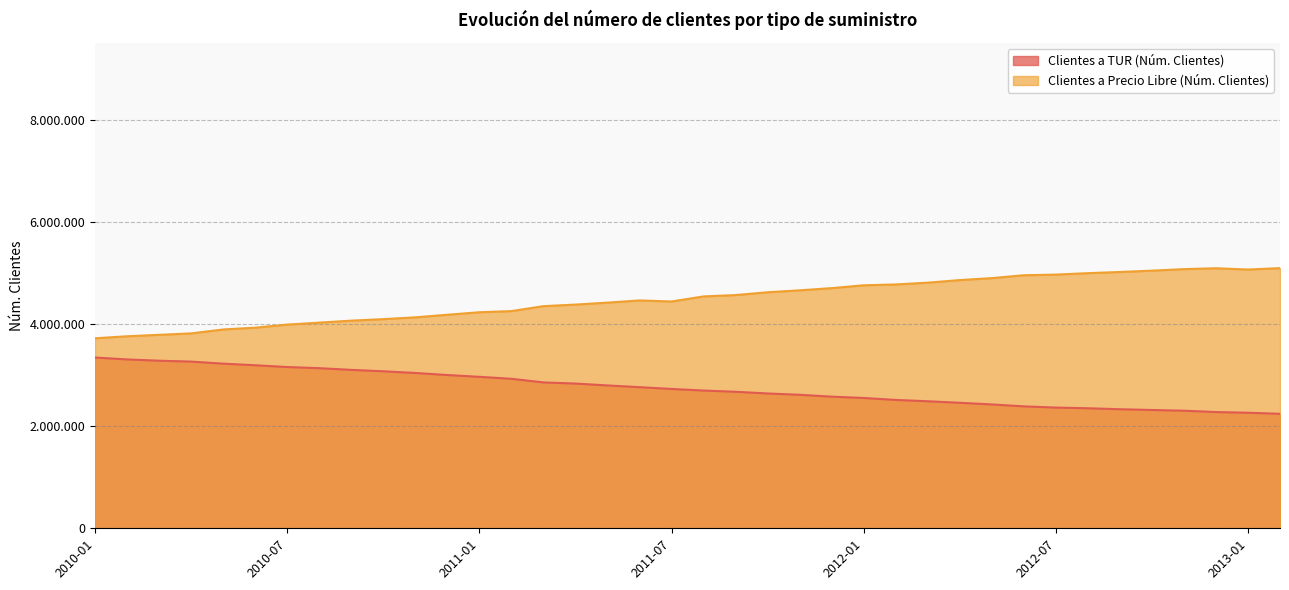

Which series has the largest range (max minus min)?

Clientes a Precio Libre (Núm. Clientes)